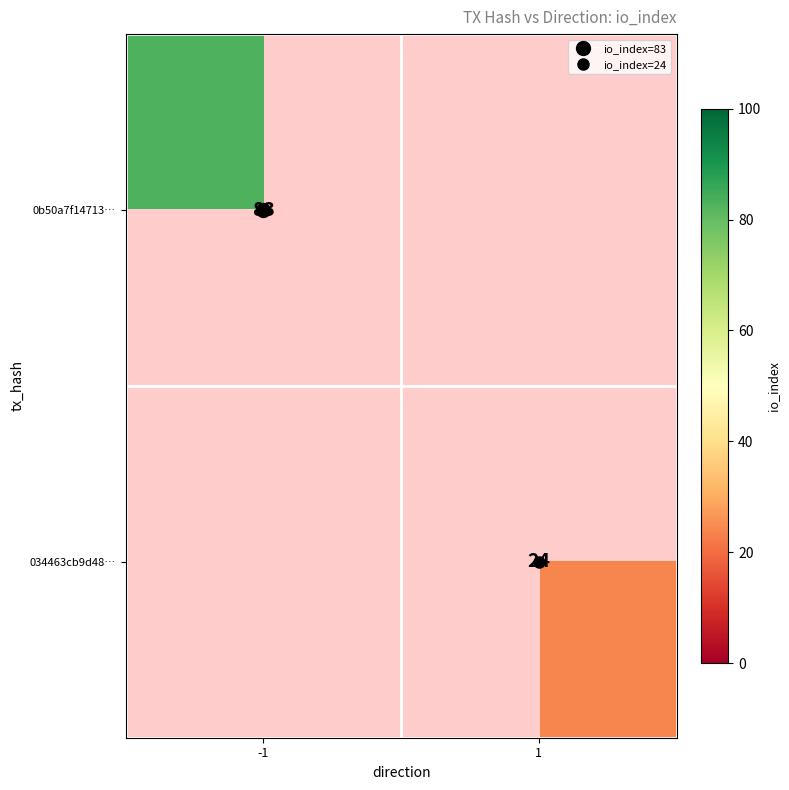

What is the highest value of the 0b50a7f14713… series?

83.0